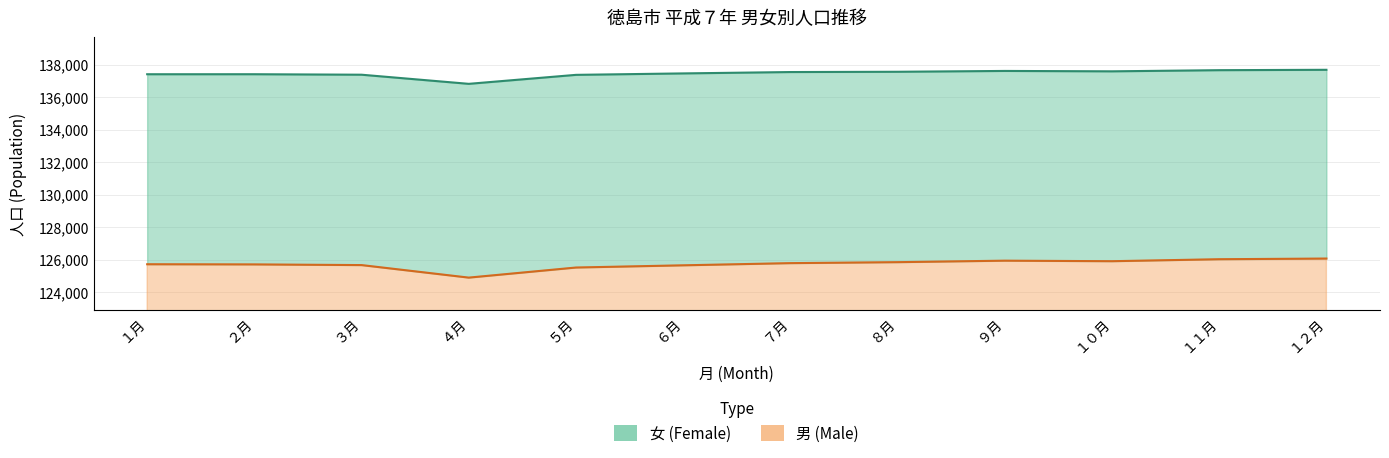

Is the value of 女 (Female) at １月 greater than the value of 男 (Male) at ８月?

Yes